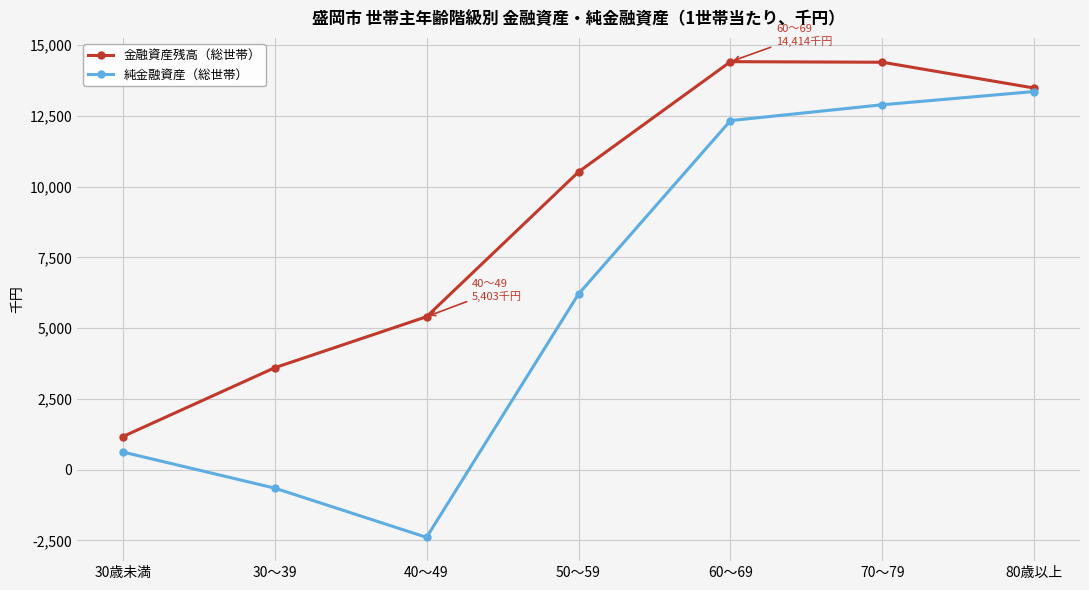

True or false: 金融資産残高（総世帯） has a value of 14394 at 70～79.

True